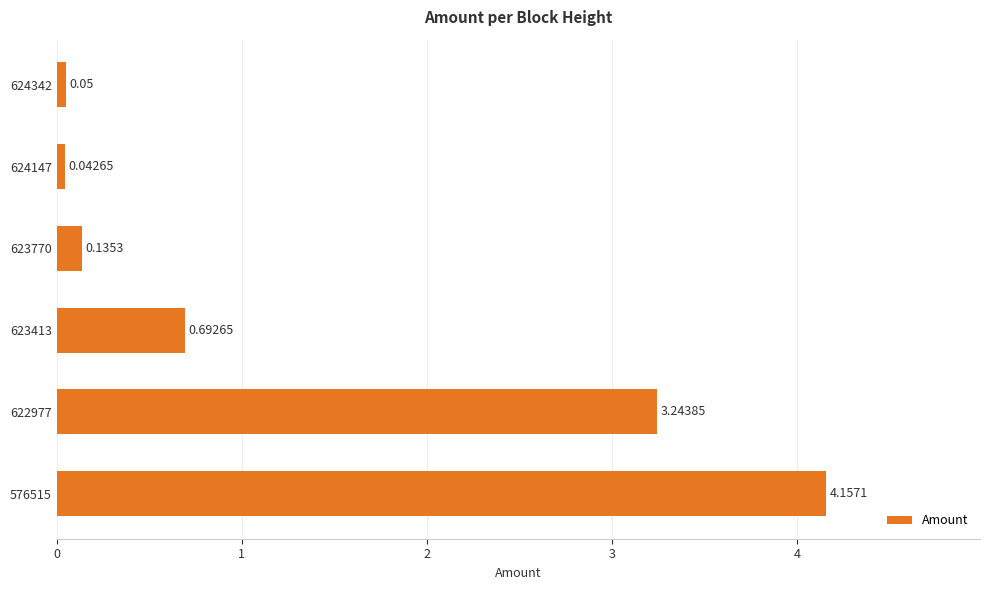

What is the sum of all values?

8.3